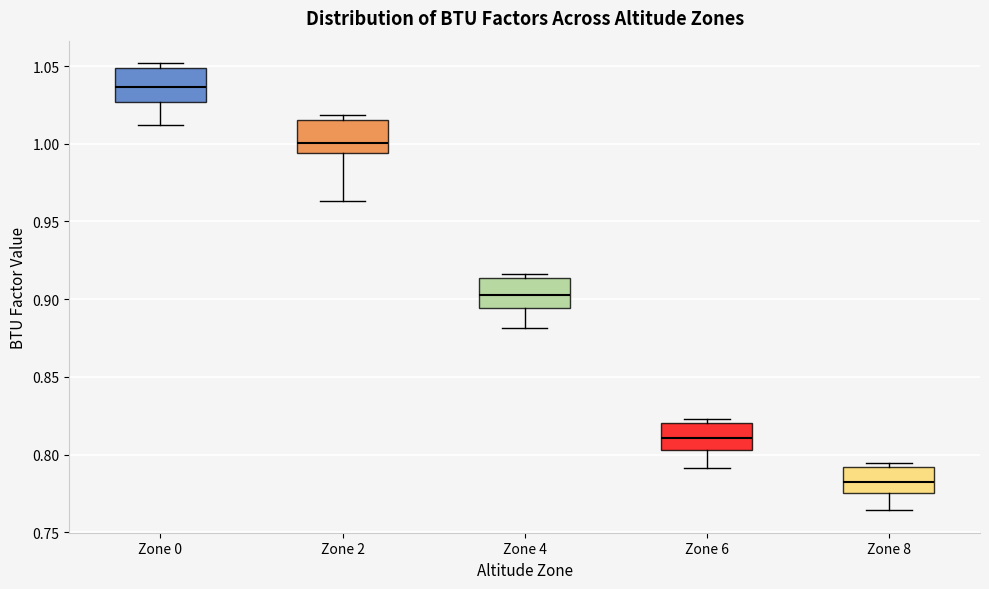

Reading left to right, read every box against the y-axis: the position of its median line, the range the box covers, and the ends of its whiskers. The values are not printed on the chart, so give them approximately, as read against the axis.

Zone 0: median 1.035, box 1.025 to 1.050, whiskers 1.010 to 1.050 (just above the box's upper edge)
Zone 2: median 1.000, box 0.995 to 1.015, whiskers 0.965 to 1.020
Zone 4: median 0.905, box 0.895 to 0.915, whiskers 0.880 to 0.915 (just above the box's upper edge)
Zone 6: median 0.810, box 0.805 to 0.820, whiskers 0.790 to 0.825
Zone 8: median 0.785, box 0.775 to 0.790, whiskers 0.765 to 0.795